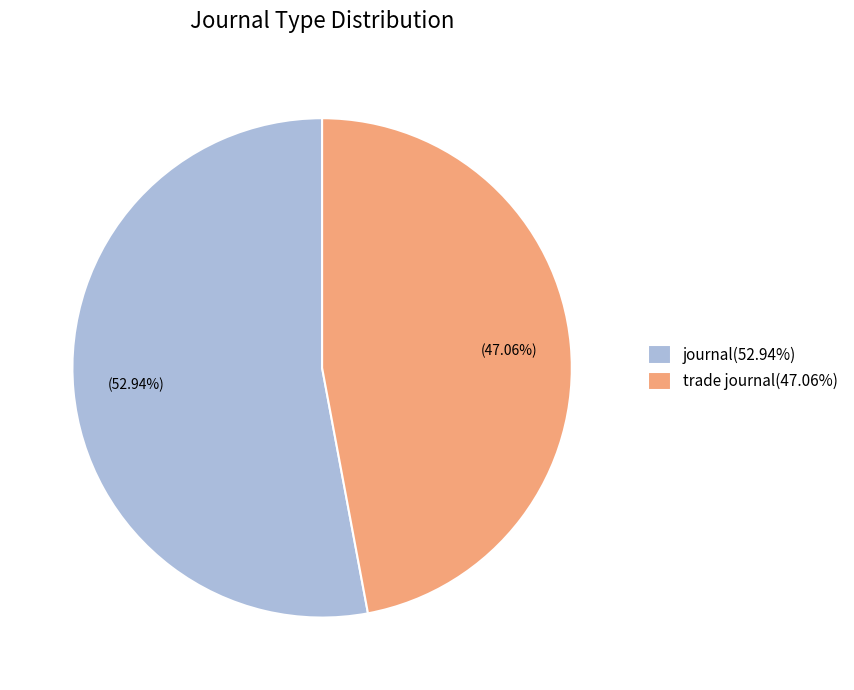

Between trade journal(47.06%) and journal(52.94%), which is larger?

journal(52.94%)